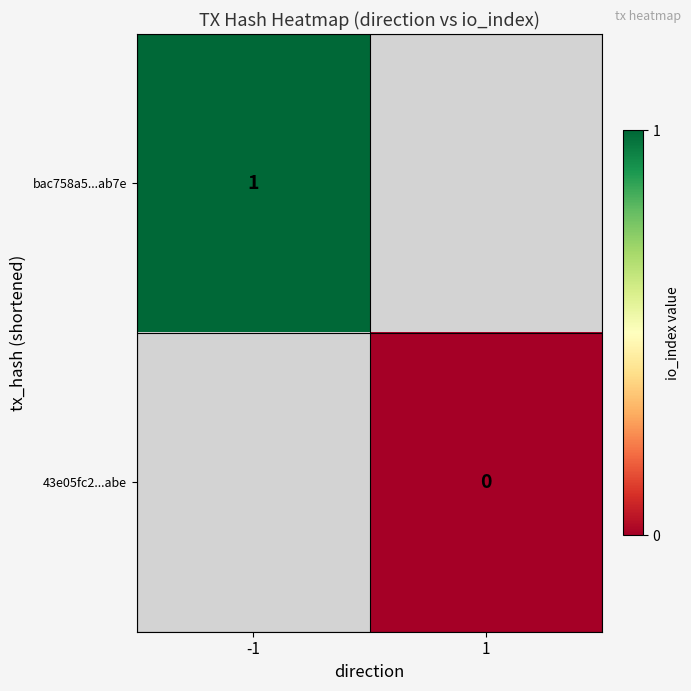

True or false: bac758a5...ab7e has a value of 1 at -1.

True